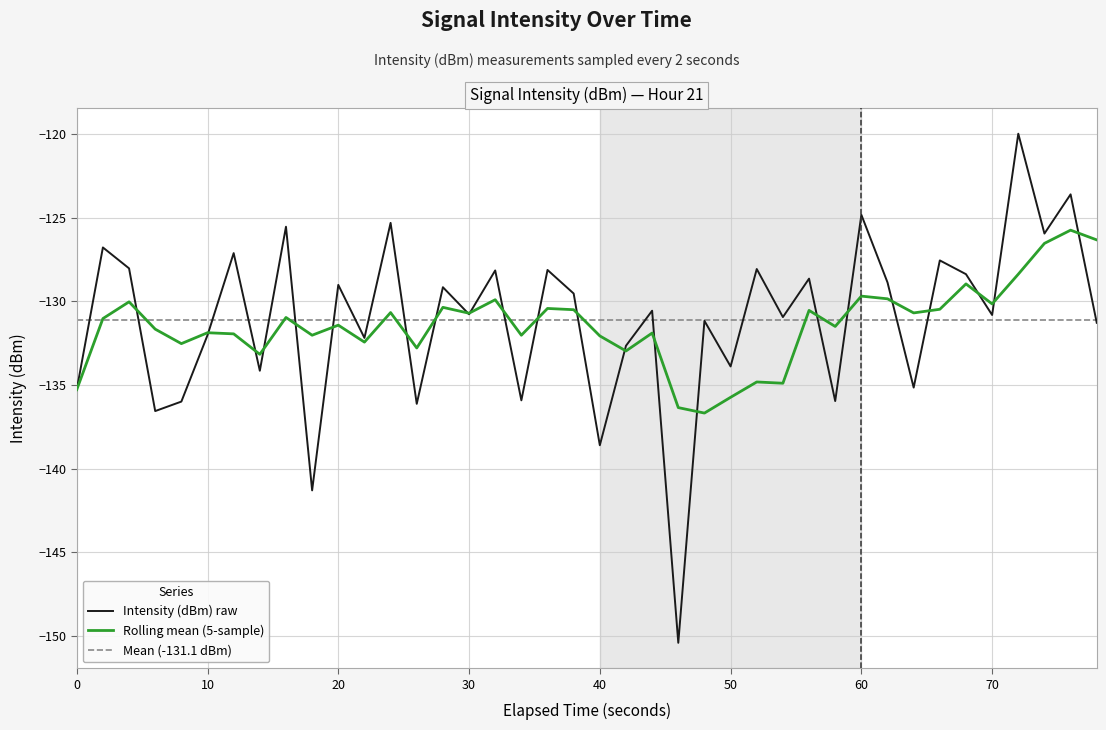

How many values are below -130?

21